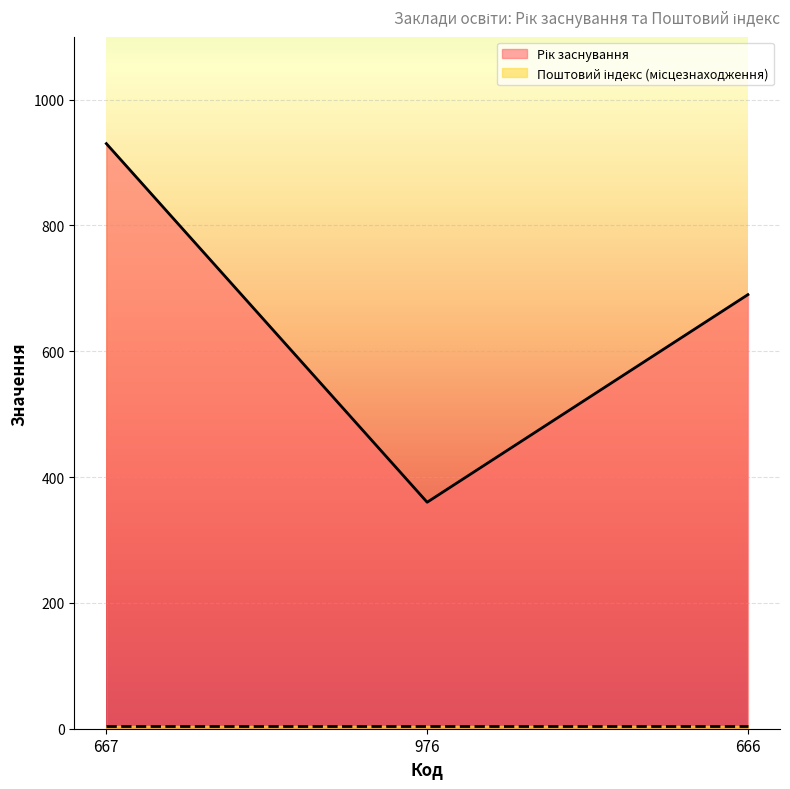

Where does the data first go above 690?

667